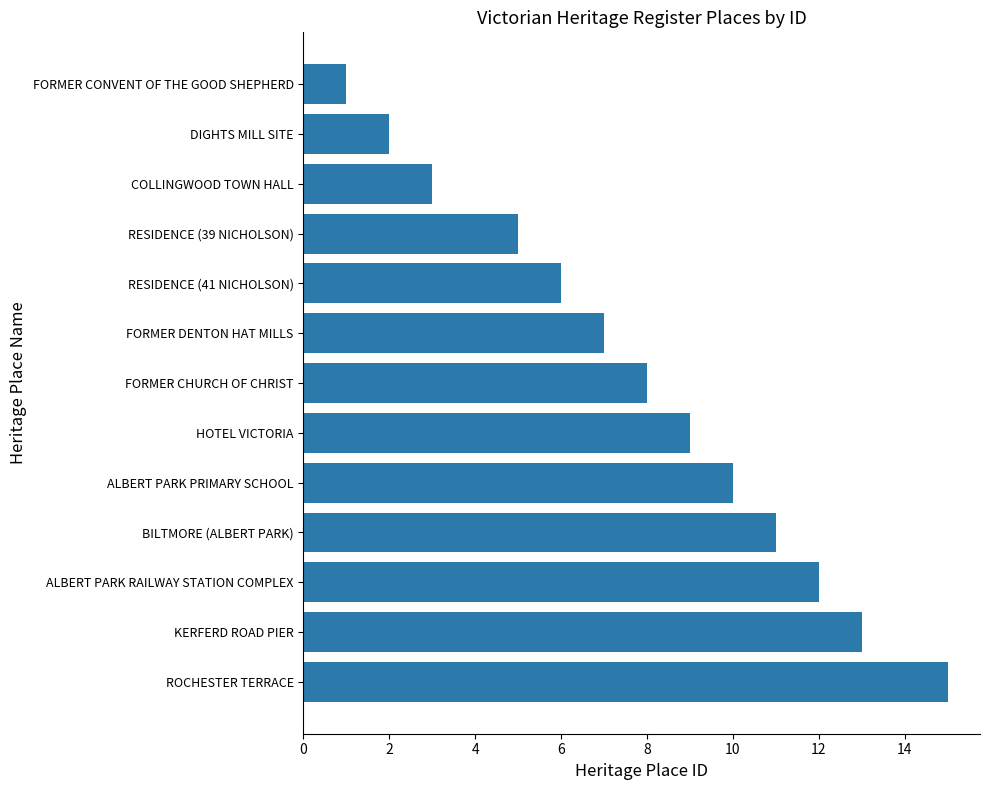

Approximately how many times larger is the value at ALBERT PARK RAILWAY STATION COMPLEX compared to FORMER DENTON HAT MILLS?

1.7